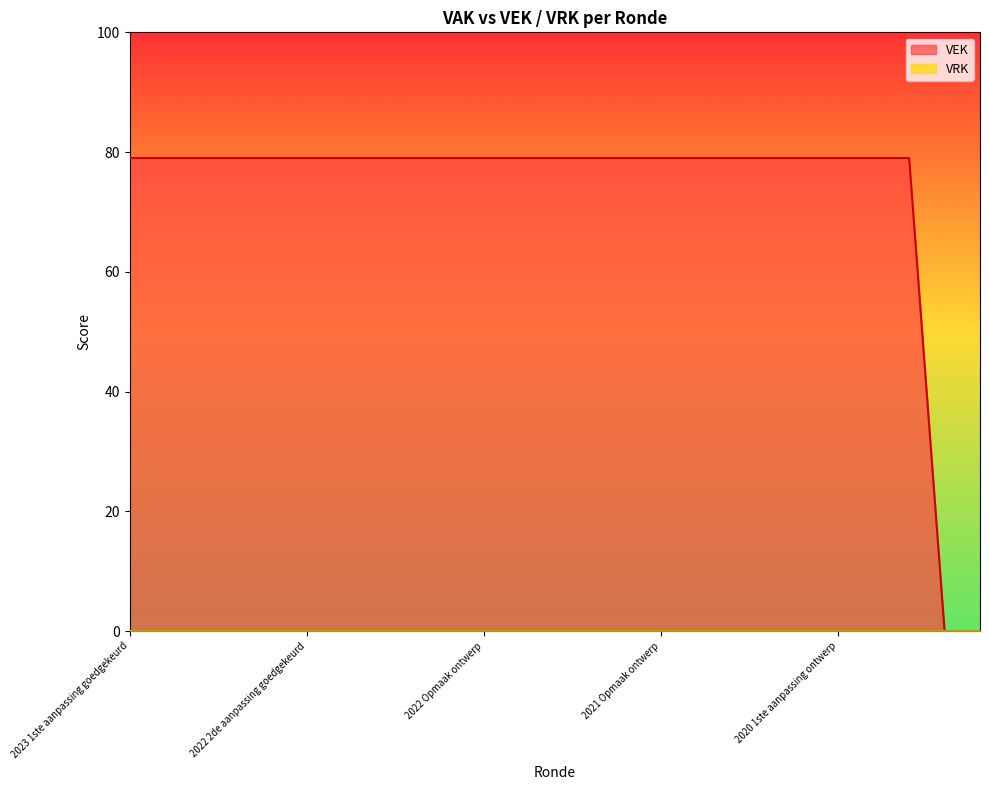

The value at 2020 2de aanpassing ontwerp is 24. True or false?

False